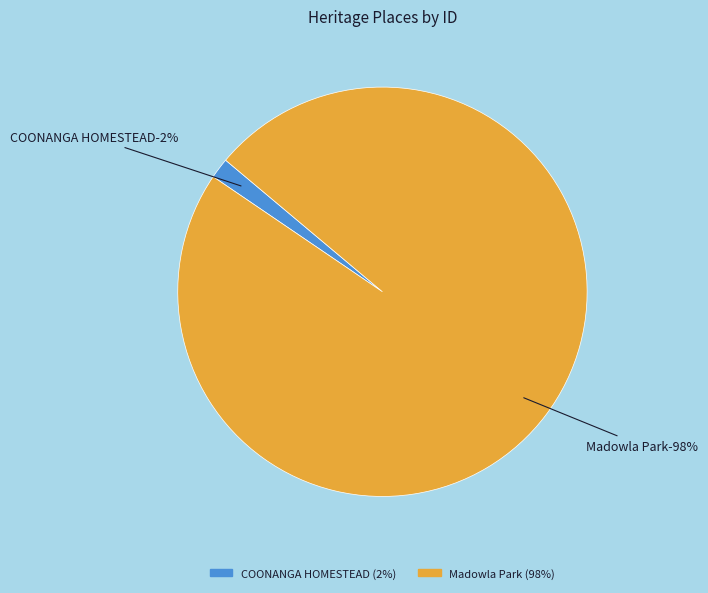

To the nearest percent, what percentage of the pie is COONANGA HOMESTEAD?

2%